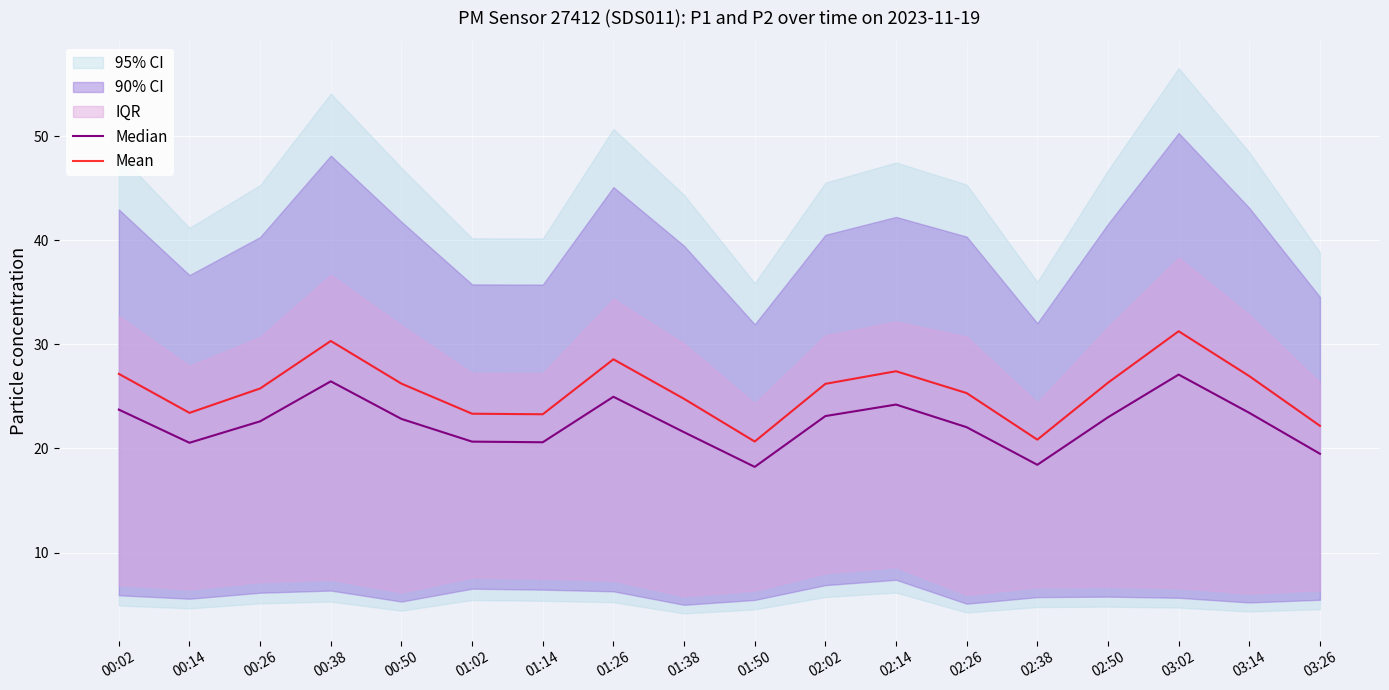

Read the Median value at 02:50.

23.0